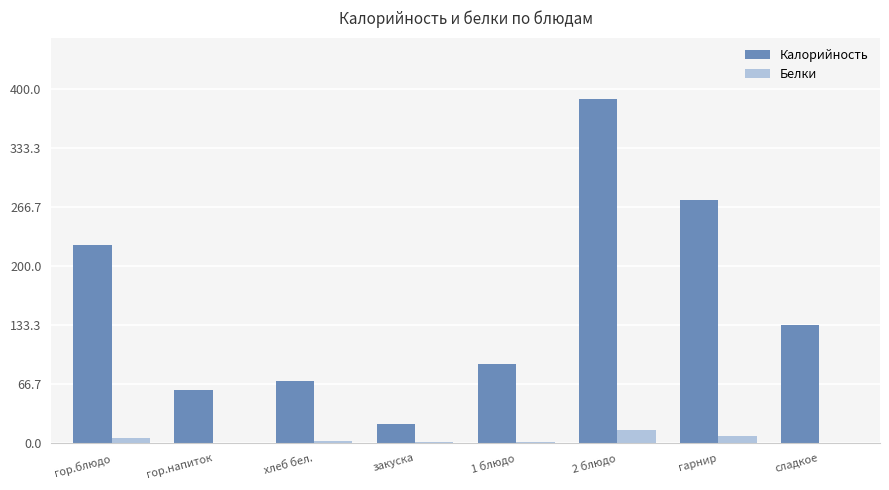

Which series has the largest total across all categories?

Калорийность